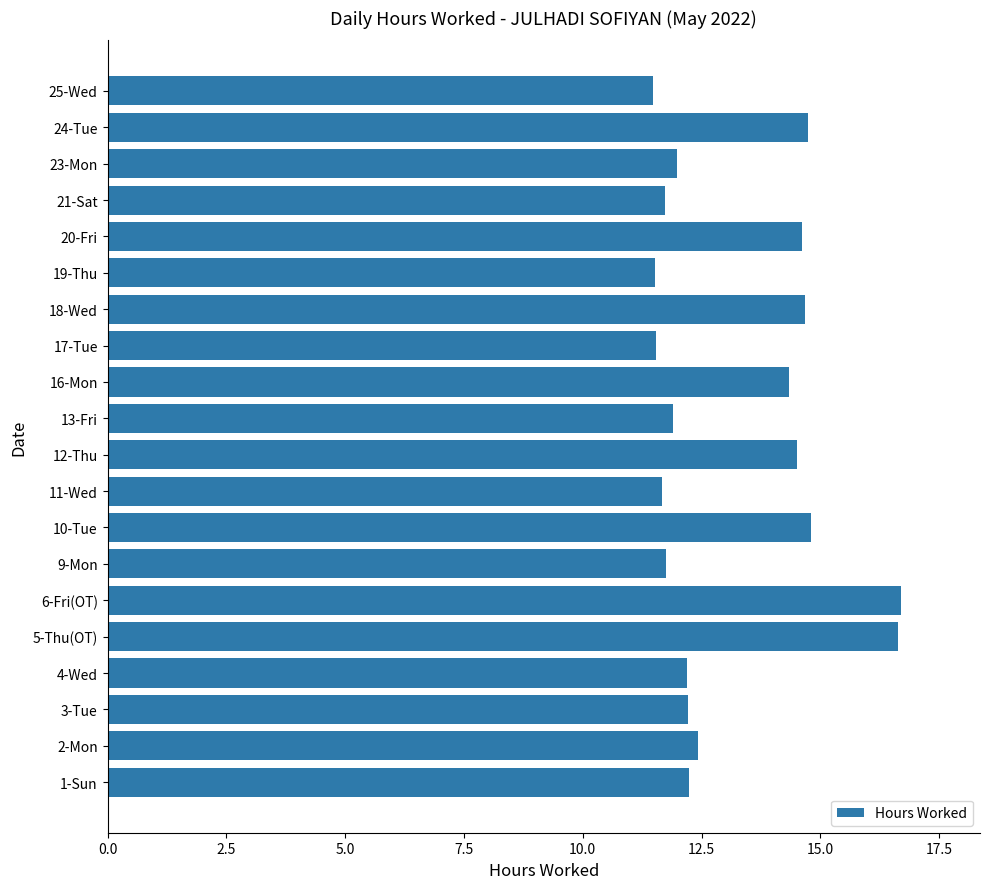

Approximately how many times larger is the value at 17-Tue compared to 25-Wed?

1.0